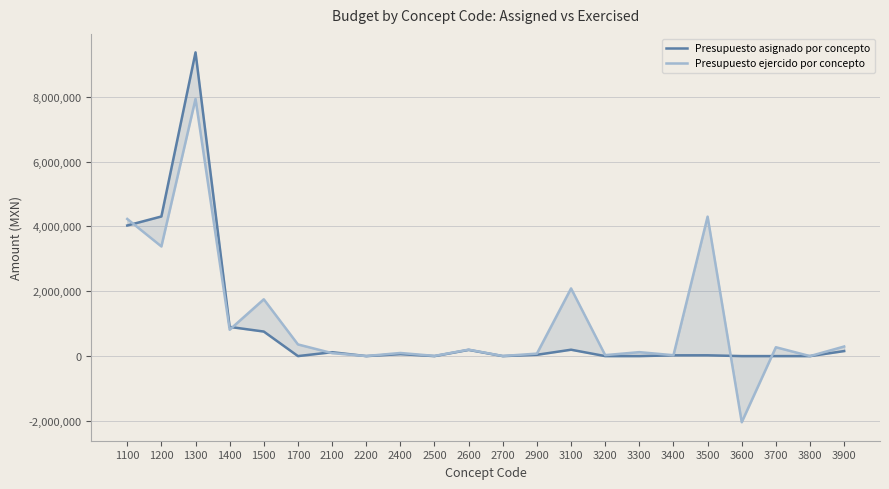

Rank the categories by Presupuesto asignado por concepto value from highest to lowest.

1300, 1200, 1100, 1400, 1500, 3100, 2600, 3900, 2100, 2400, 2900, 3500, 3400, 1700, 2200, 2500, 2700, 3200, 3300, 3600, 3700, 3800